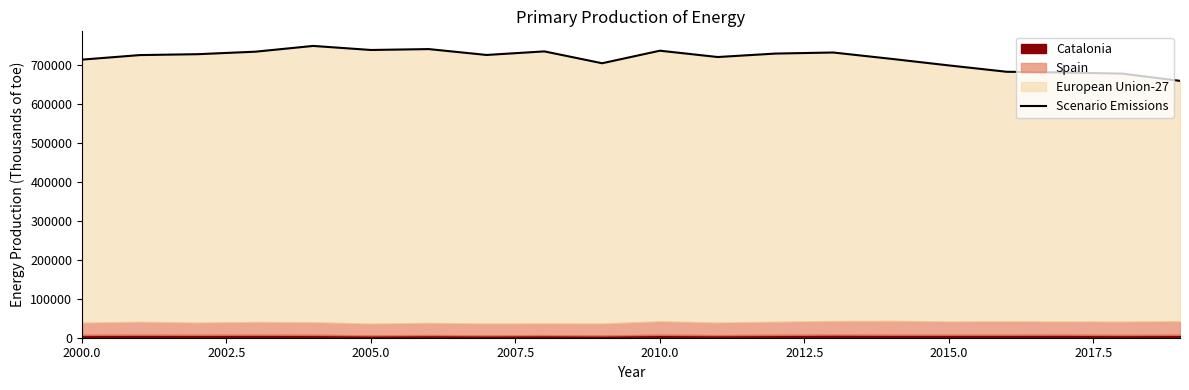

How many lines are shown in the chart?

1